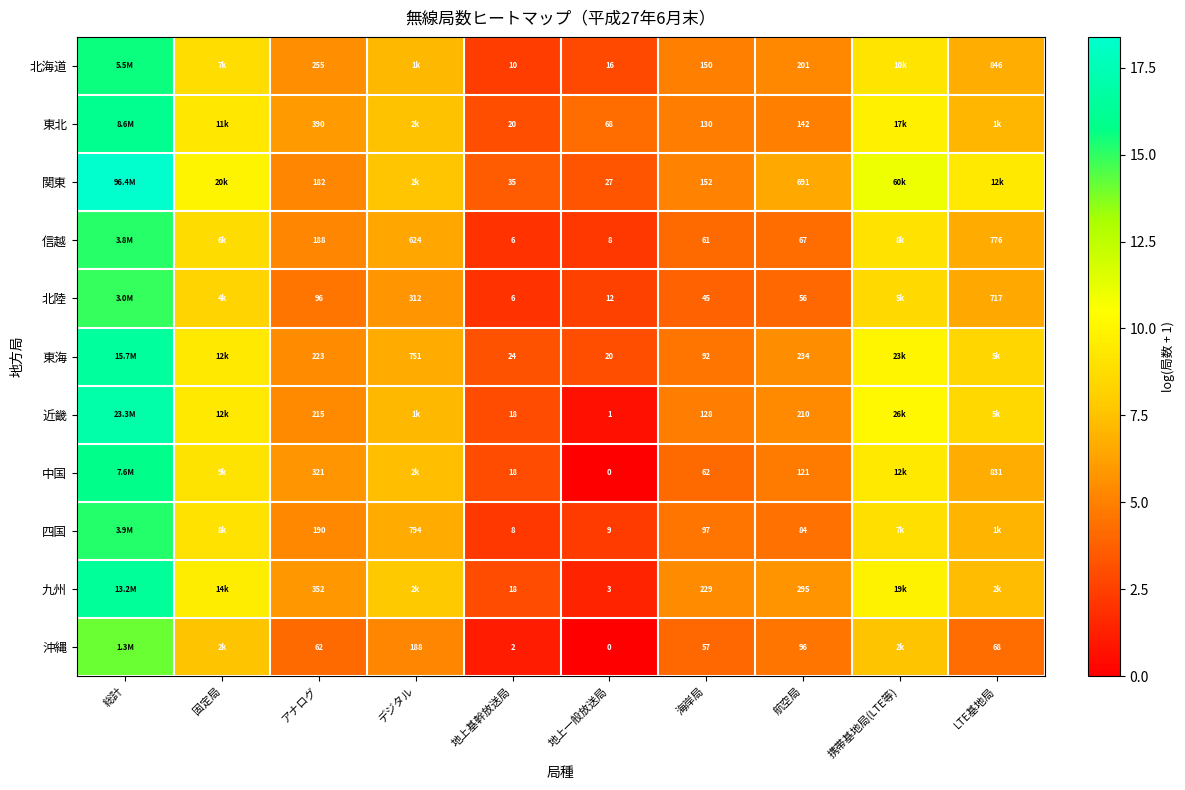

At アナログ, list the series in order from largest to smallest.

東北, 九州, 中国, 北海道, 東海, 近畿, 四国, 信越, 関東, 北陸, 沖縄